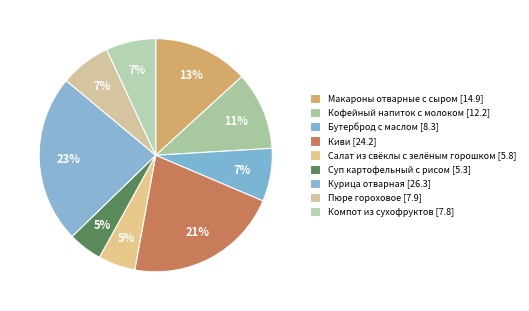

Approximately how many times larger is the value at Салат из свёклы с зелёным горошком compared to Пюре гороховое?

0.7